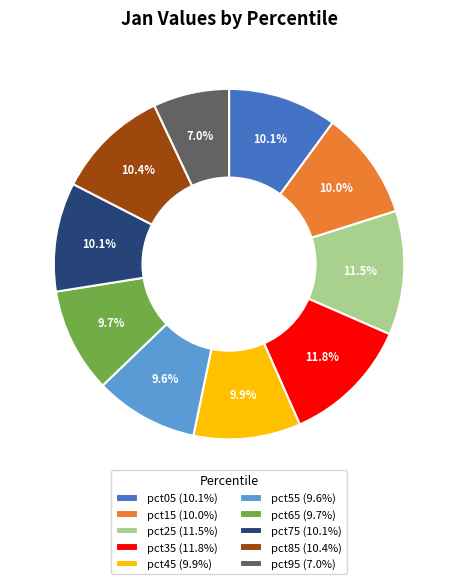

To the nearest percent, what is the average slice percentage?

10%